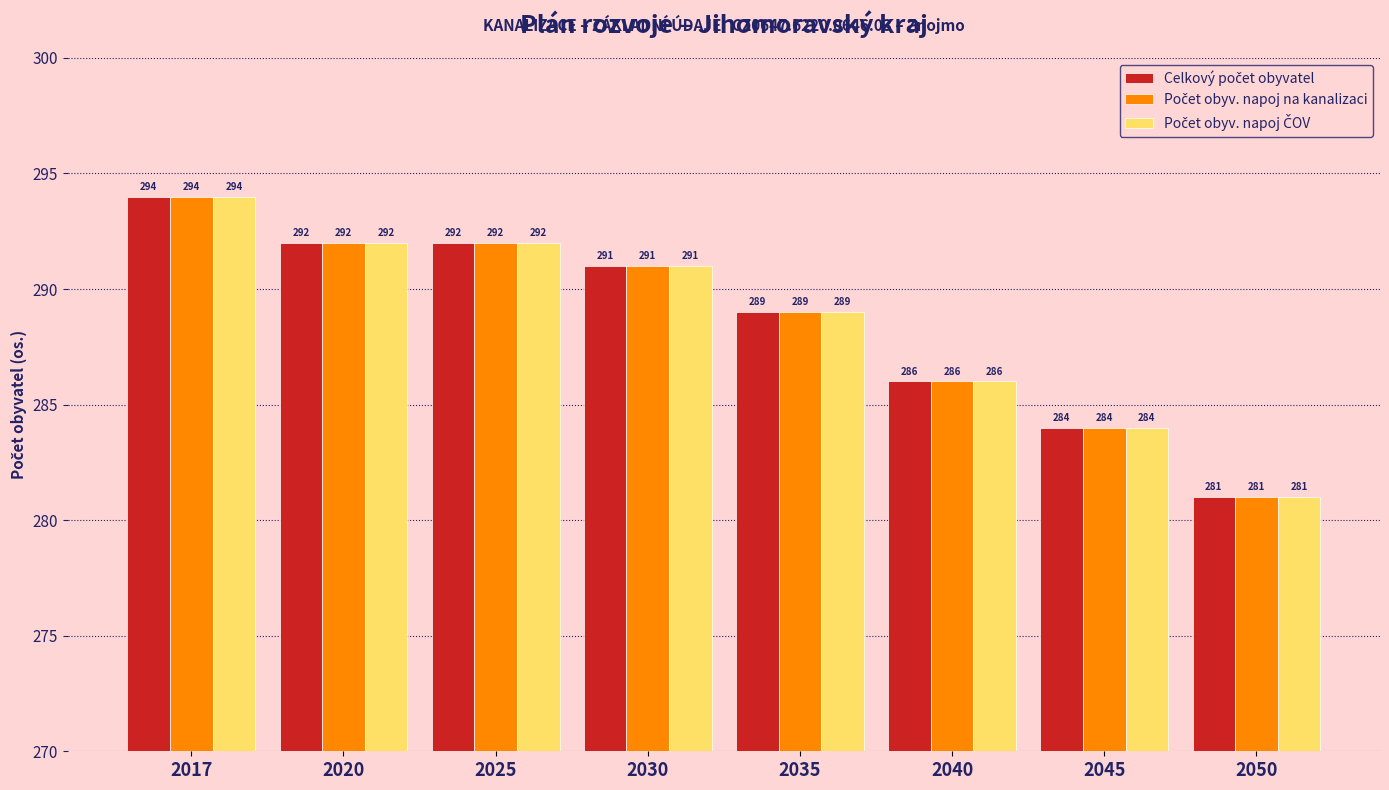

What is the total value across all series at 2030?

873